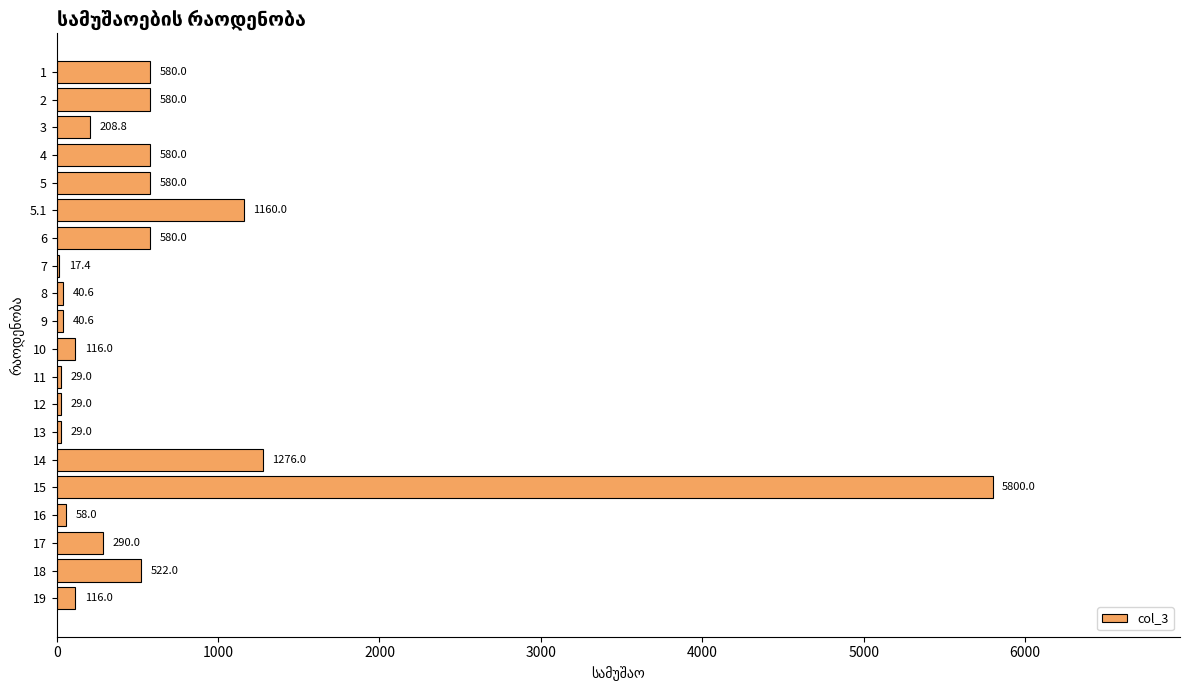

What is the ratio of the value at 11 to the value at 7?

1.7